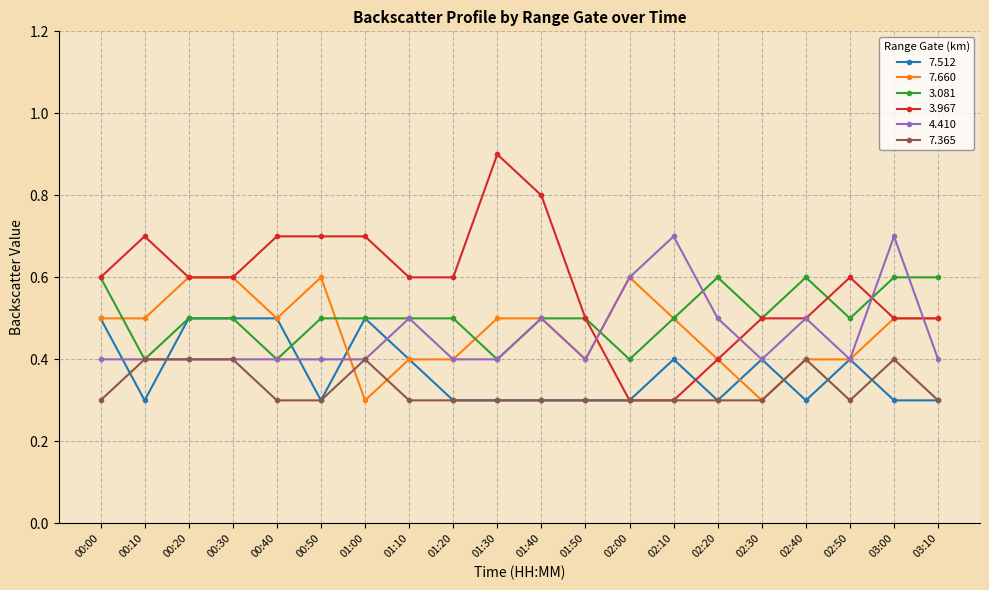

At which category does the chart reach its peak across all series?

01:30